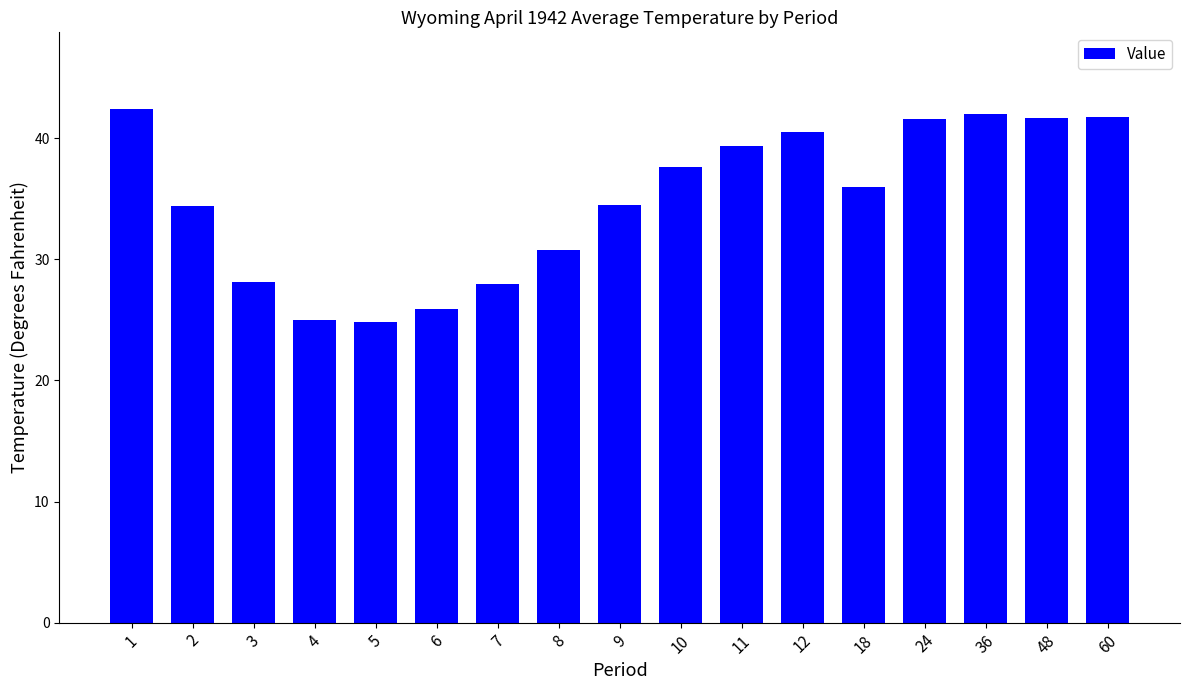

How many series are shown in this chart?

1